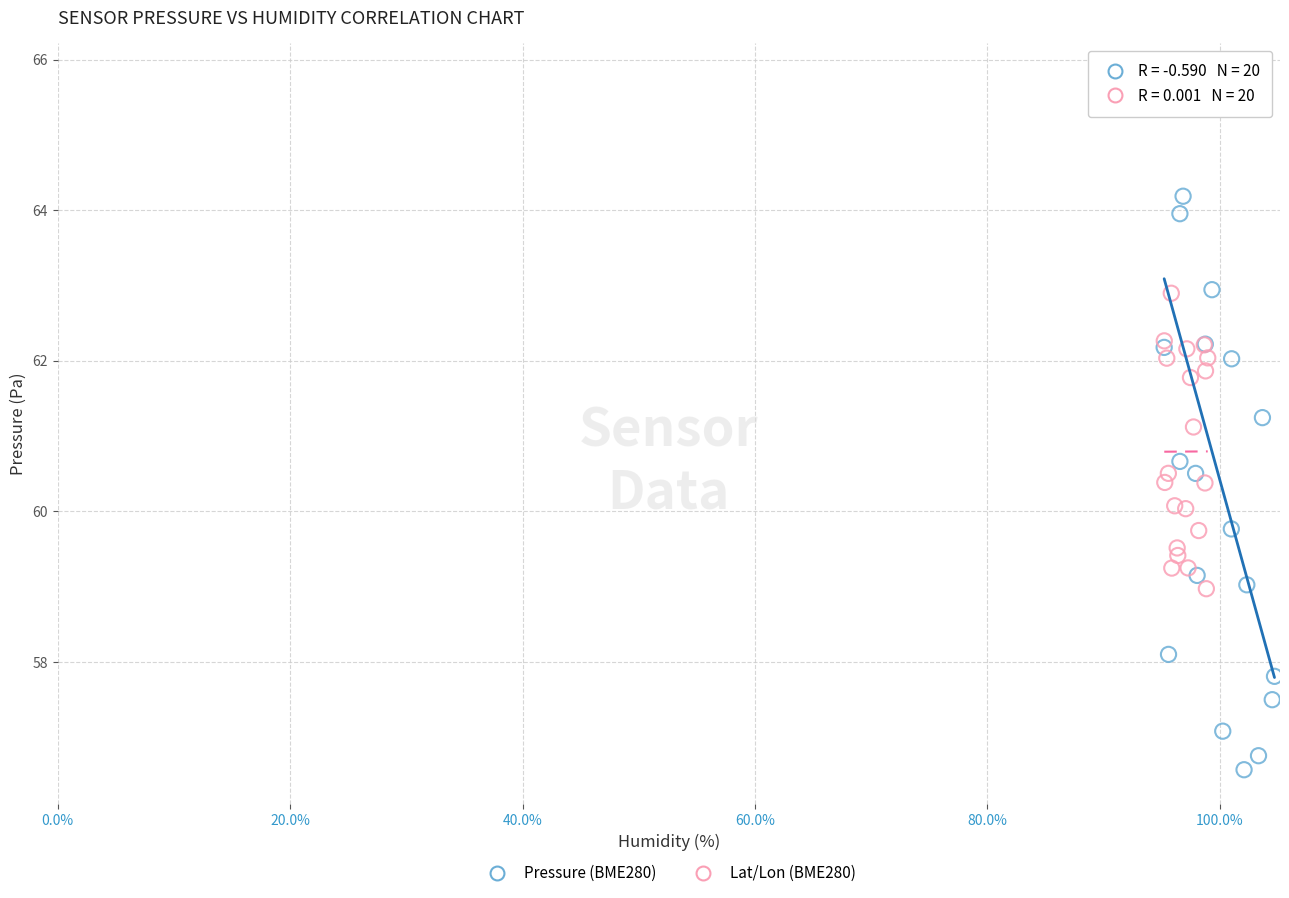

Which series has the widest spread of Y values?

Pressure (BME280)